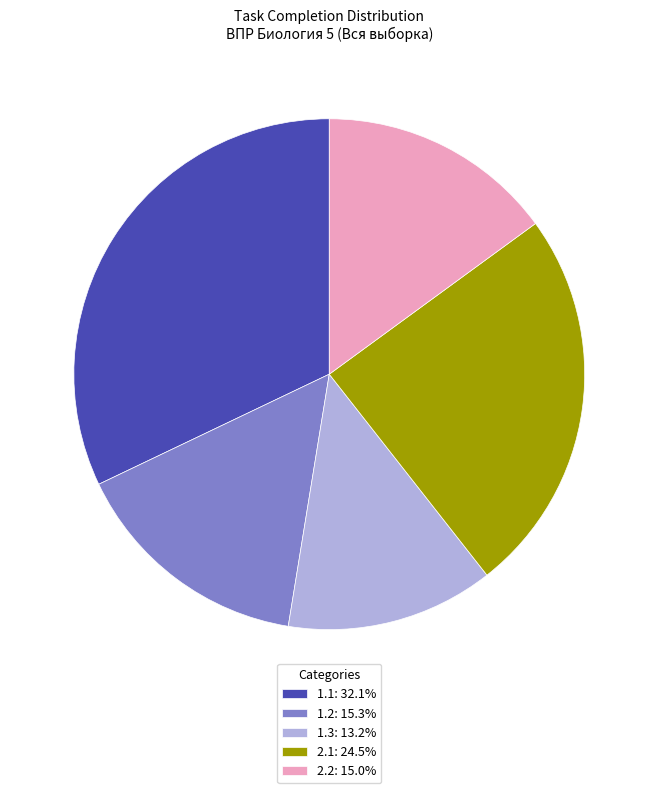

Is the sum of 2.2: 15.0% and 2.1: 24.5% greater than half?

No